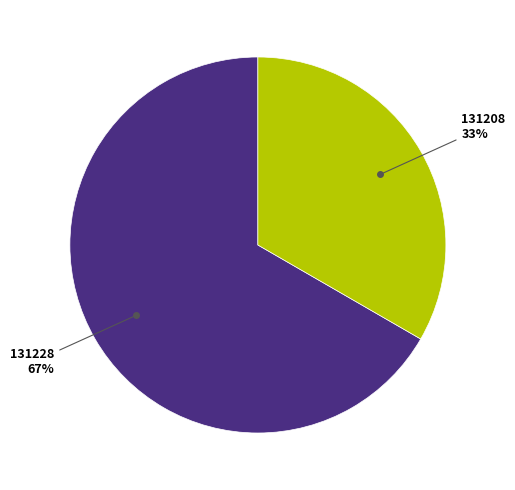

To the nearest percent, what is the average slice percentage?

50%